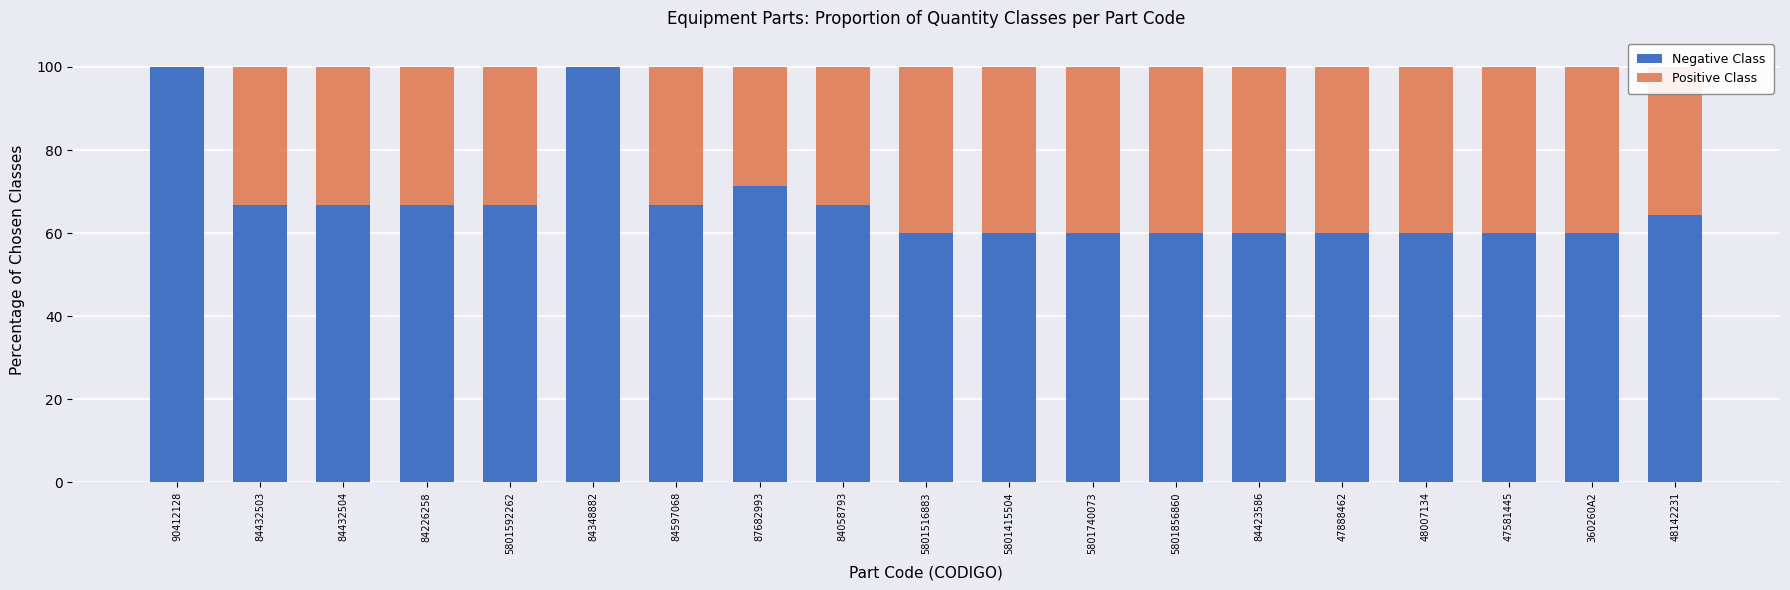

What is the total value across all series at 5801740073?

100.0